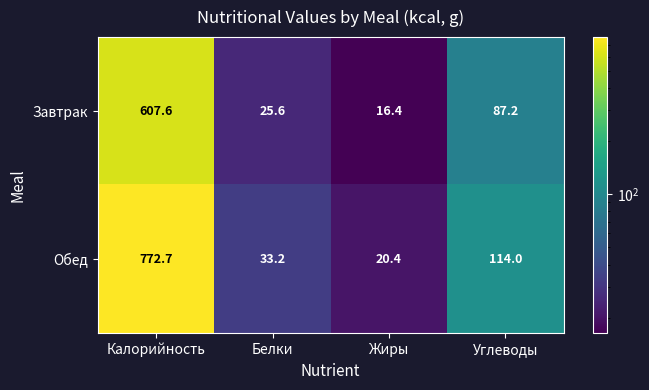

At which label does Обед first exceed 114?

Калорийность